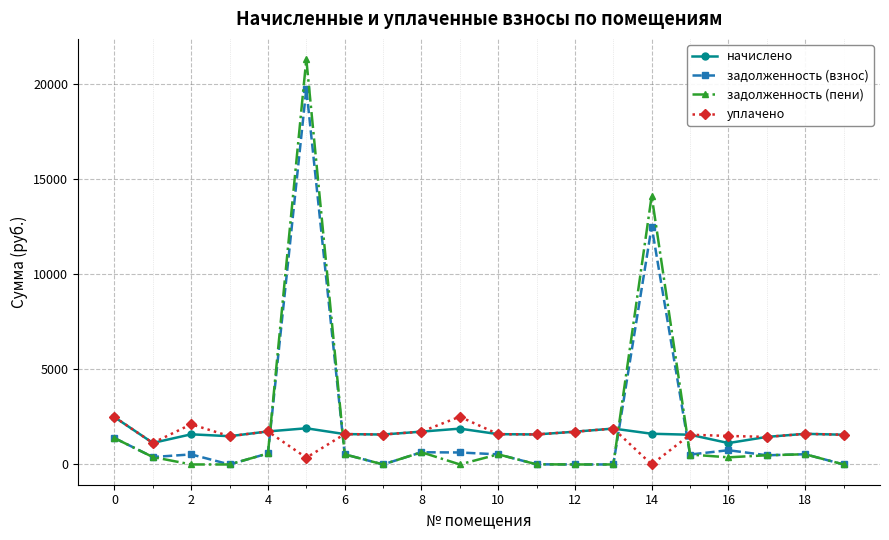

How many intersections are there between начислено and задолженность (пени)?

4